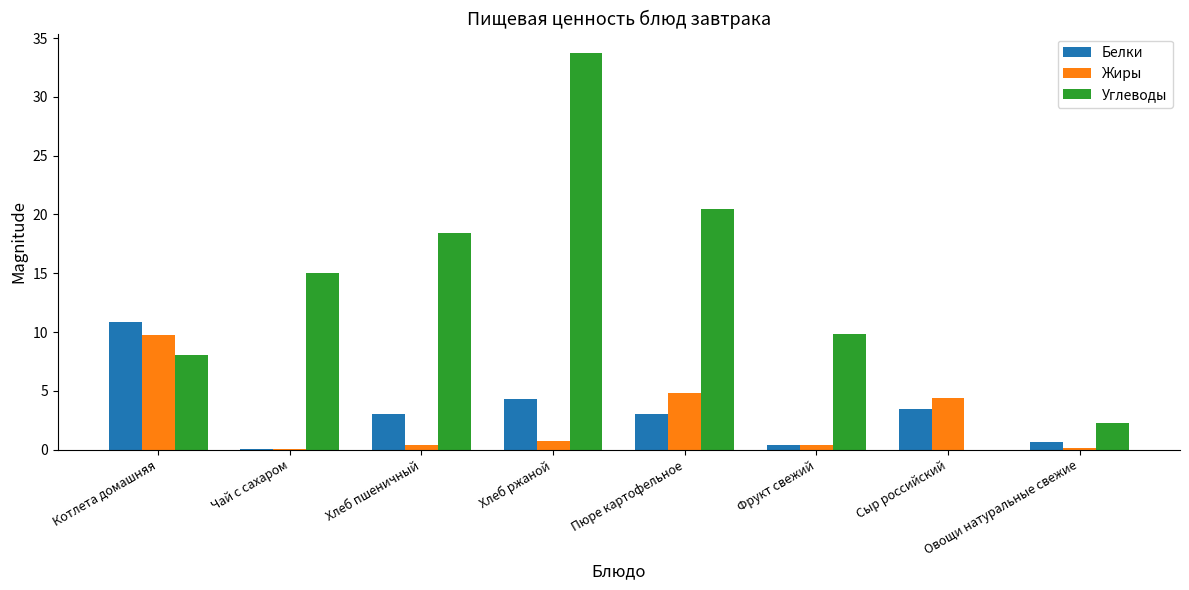

What is the total value across all series at Пюре картофельное?

28.3